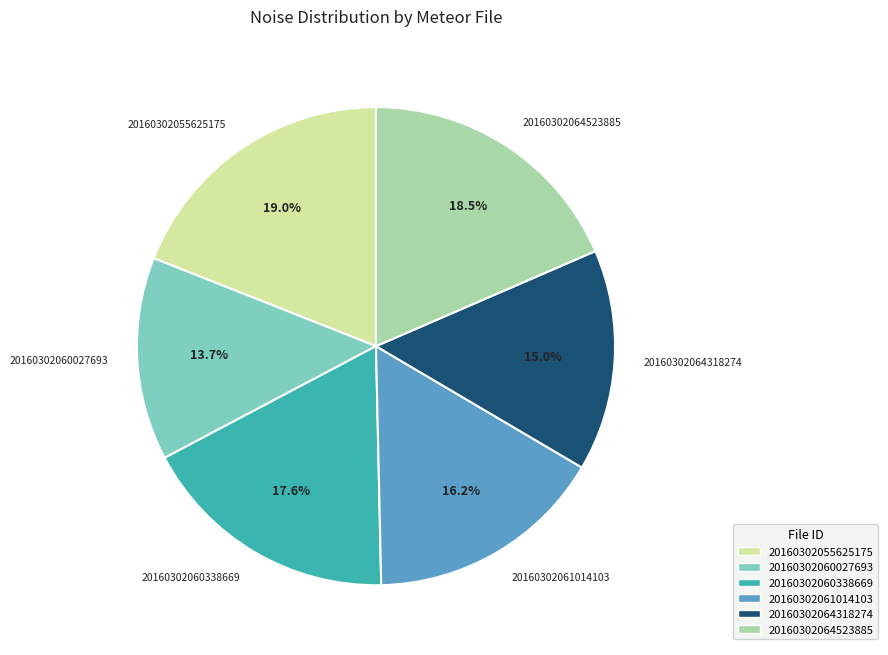

Rank the categories by value from lowest to highest.

20160302060027693, 20160302064318274, 20160302061014103, 20160302060338669, 20160302064523885, 20160302055625175